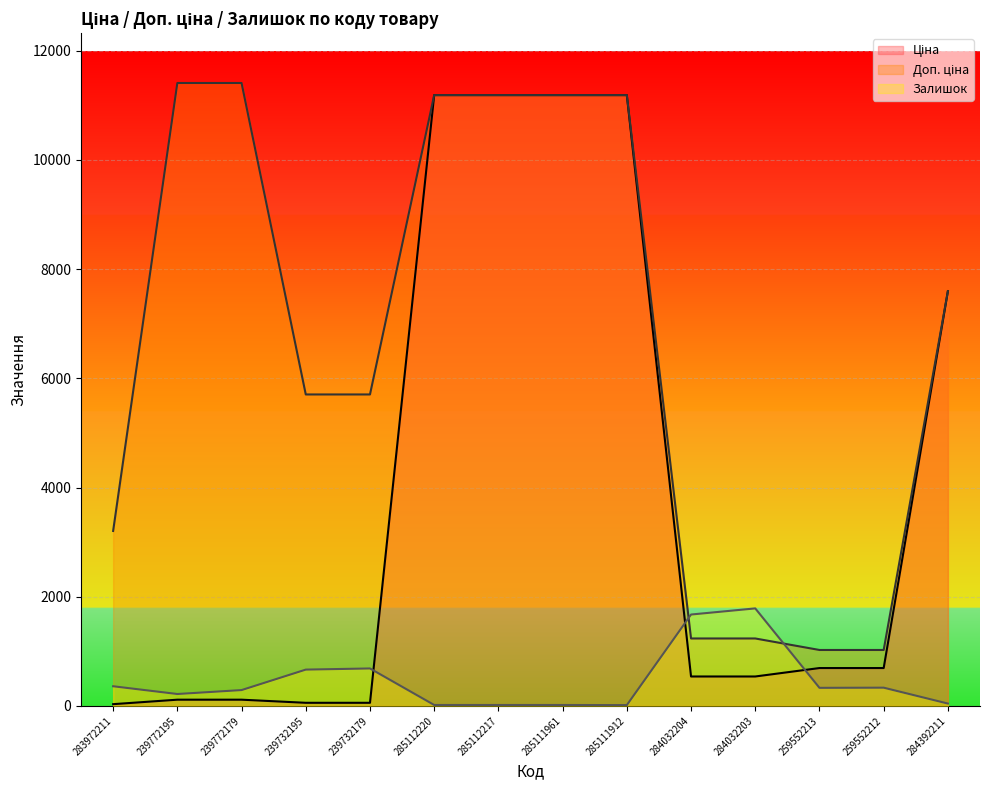

What is the total value across all series at 259552213?

2049.3